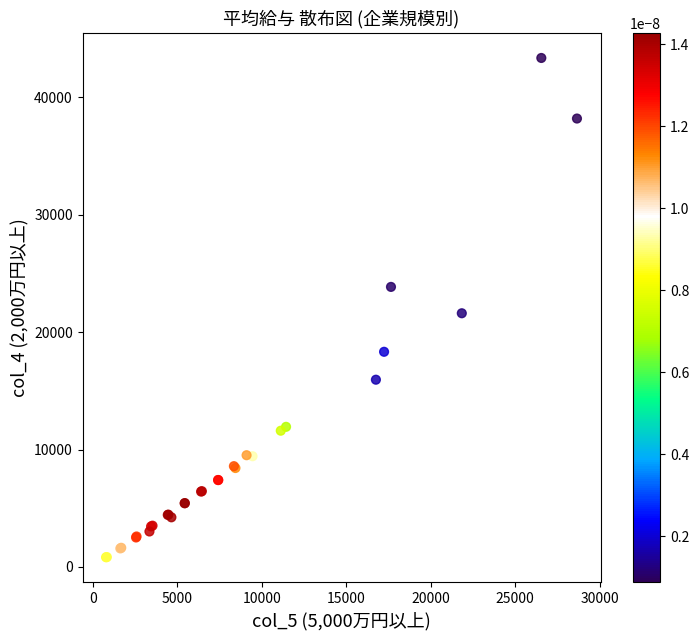

What Y value in the scatter plot is closest to 22083?

21602